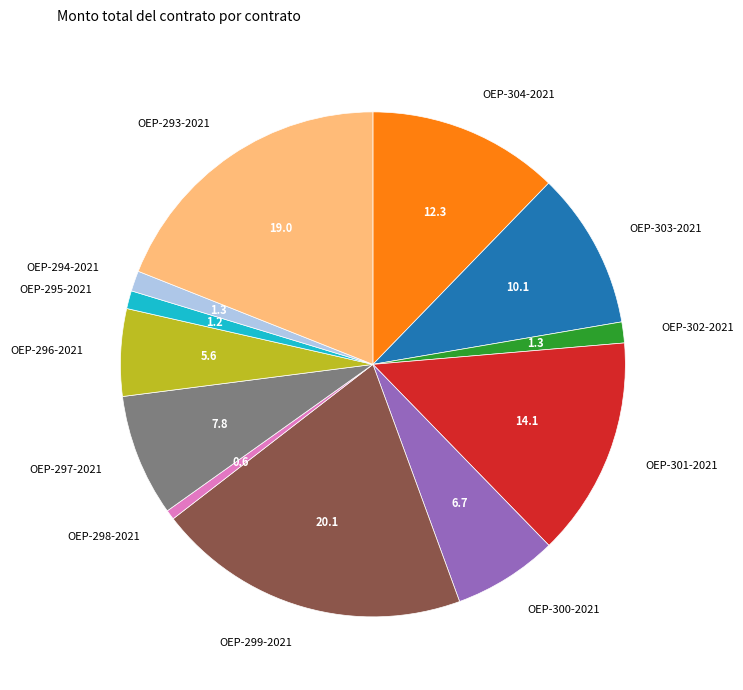

How many slices are in this pie chart?

12